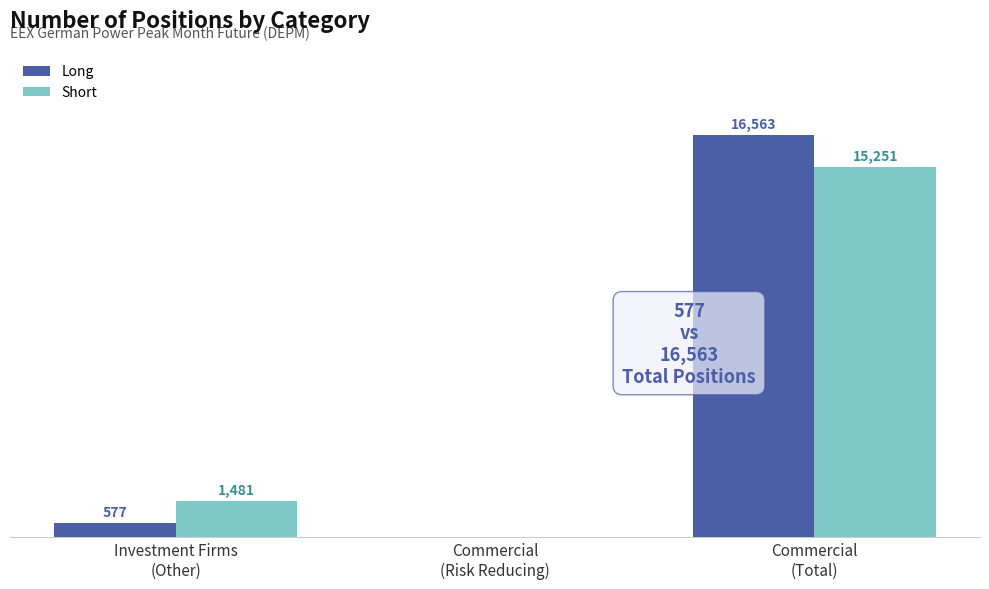

Which series has the largest total across all categories?

Long